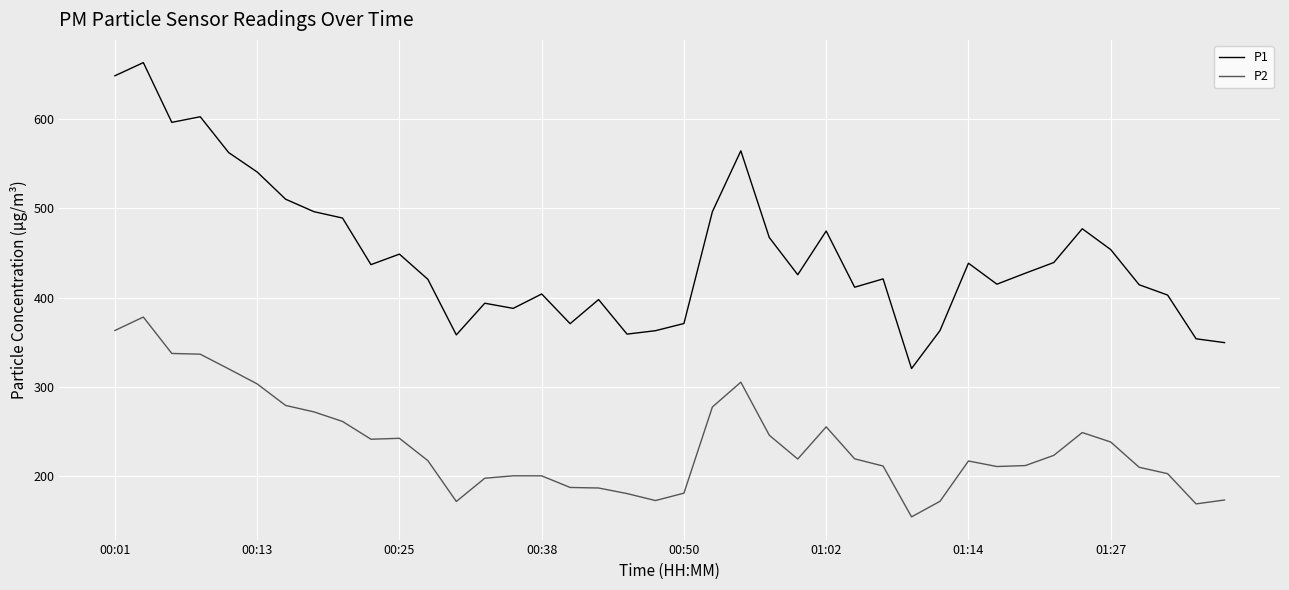

What is the maximum value for P2?

378.3